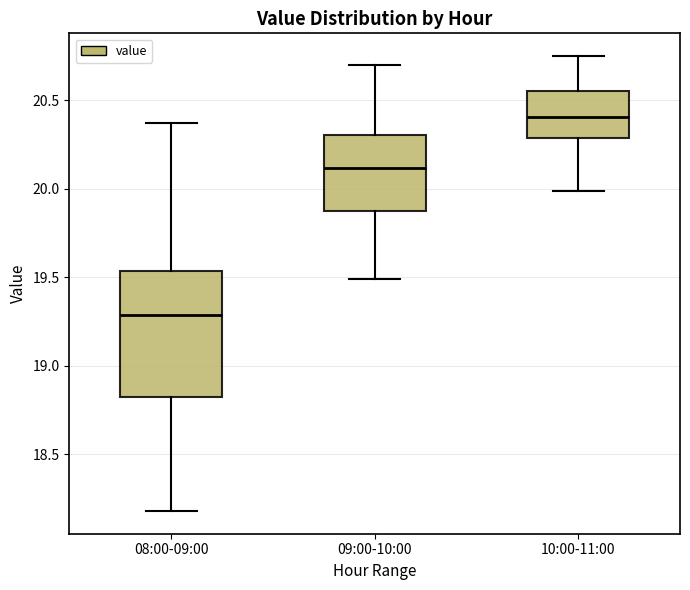

Reading left to right, transcribe this box plot: for each box, give where its median line is, the range the box spans, and where its two whiskers end, as read against the y-axis. The values are not printed on the chart, so give them approximately, as read against the axis.

08:00-09:00: median 19.30, box 18.85 to 19.55, whiskers 18.20 to 20.35
09:00-10:00: median 20.10, box 19.90 to 20.30, whiskers 19.50 to 20.70
10:00-11:00: median 20.40, box 20.30 to 20.55, whiskers 20.00 to 20.75